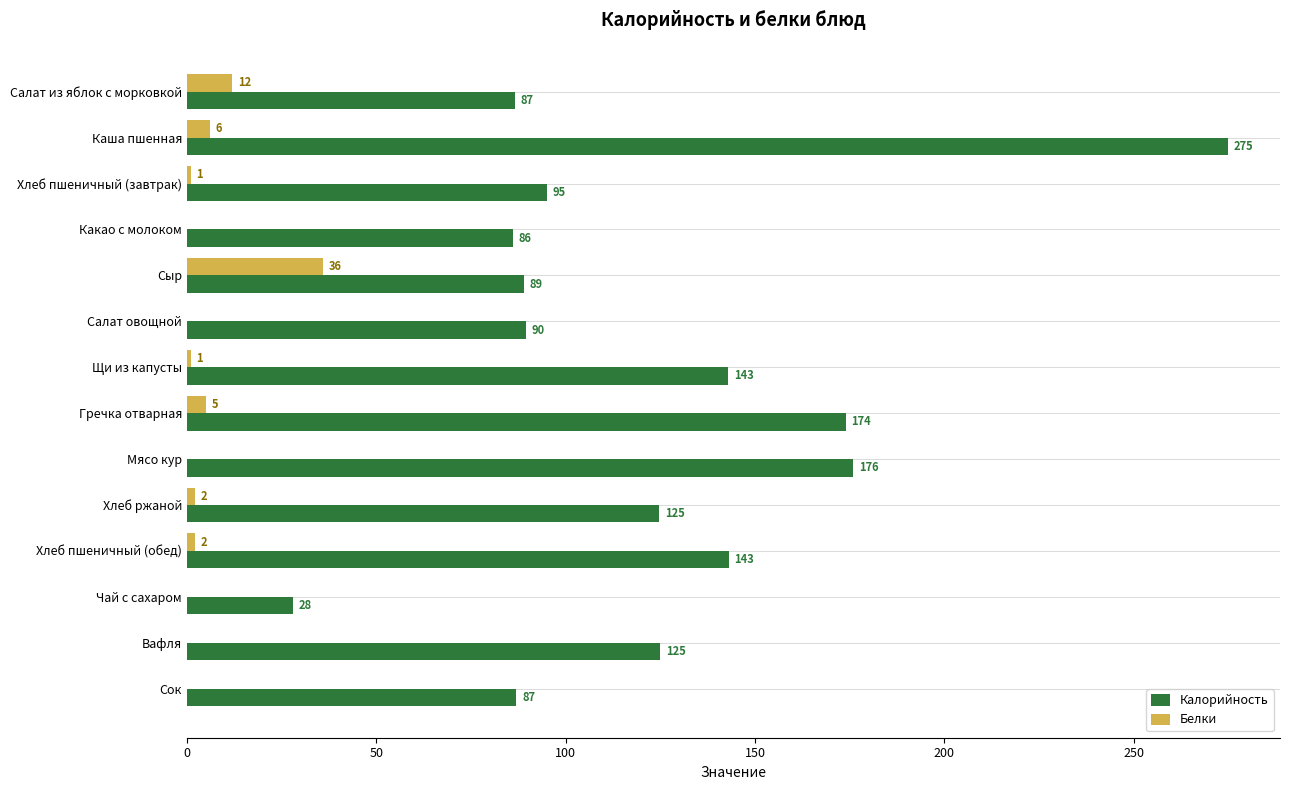

What is the sum of all Белки values?

65.0